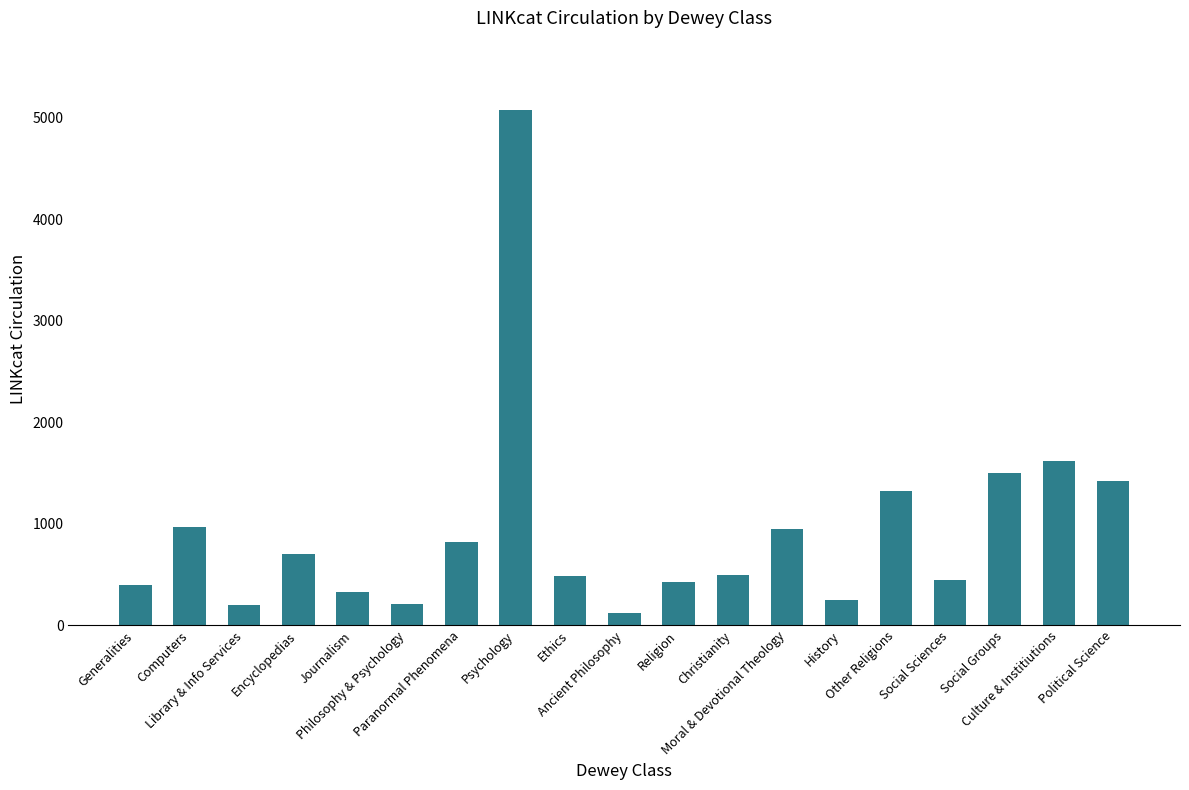

What is the value of the 7th bar from the left?

820